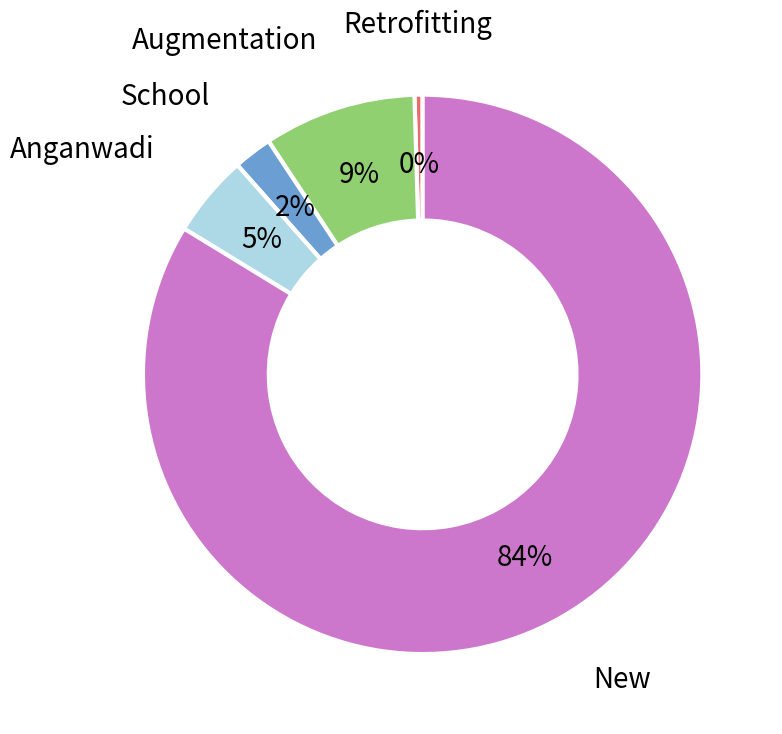

Combined, do Retrofitting and Anganwadi account for over 50%?

No